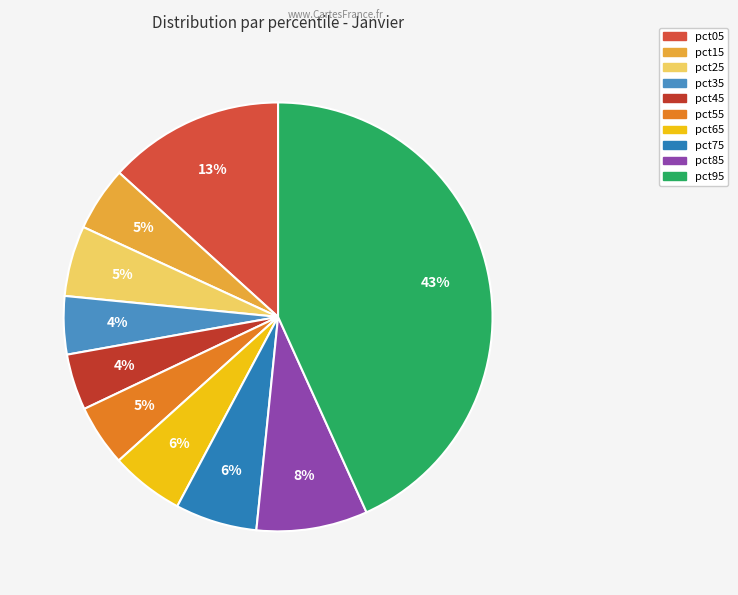

What percentage is the pct95 slice, to the nearest percent?

43%